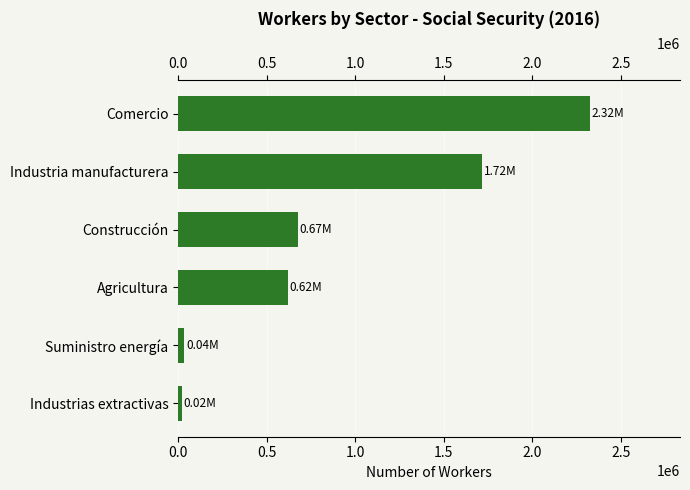

Are the bars grouped side by side (vs. stacked)?

No